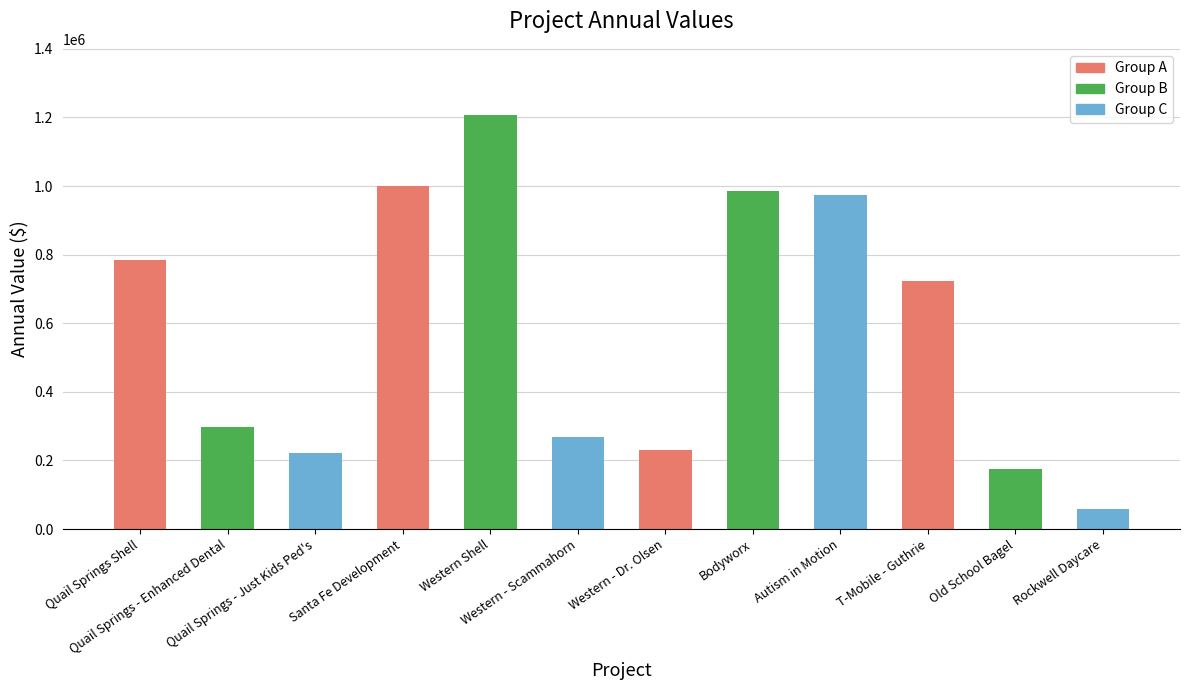

What is the difference between the second highest and second lowest values?

825000